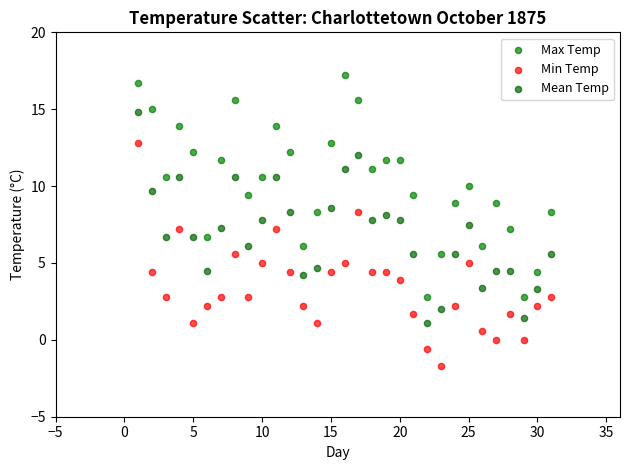

Across all data points, what is the range of X values (max minus min)?

30.0